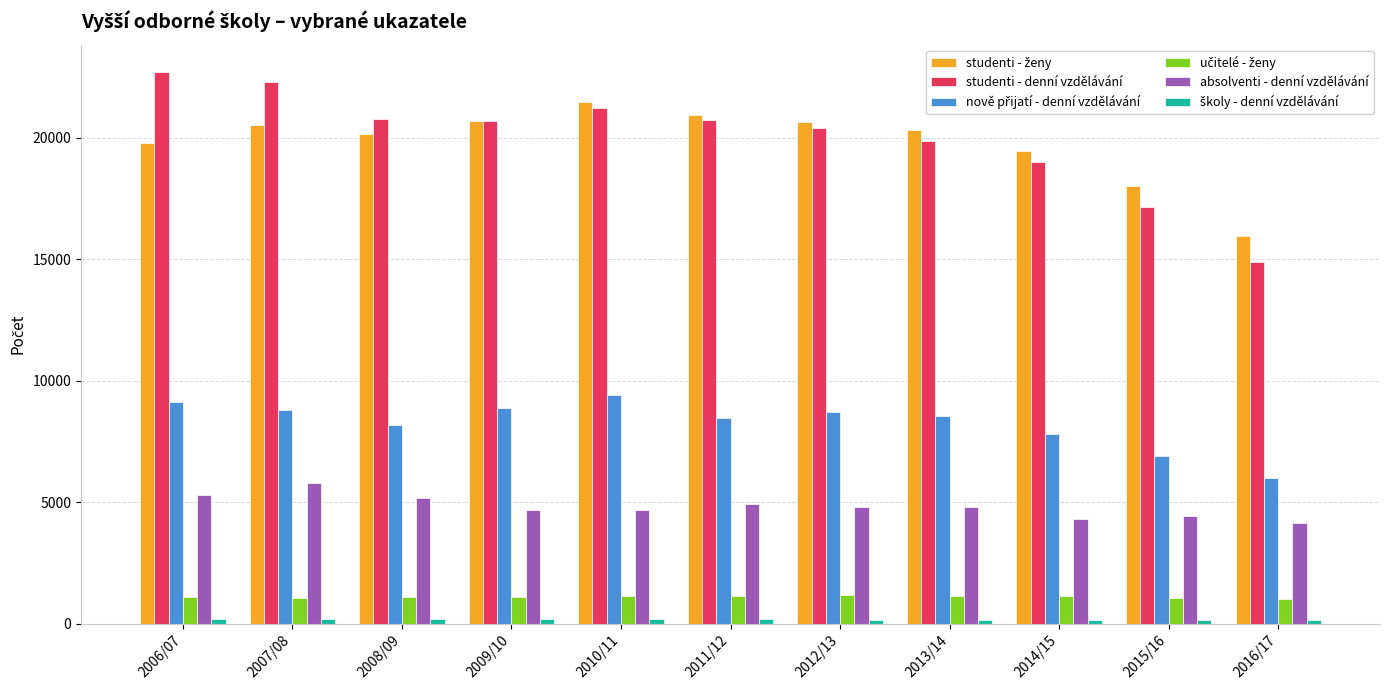

What is the label of the 5th bar from the right?

2012/13